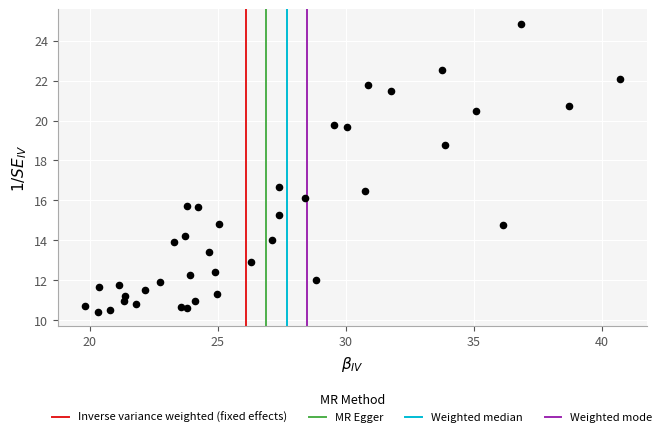

What is the range of X values (max minus min)?

20.9